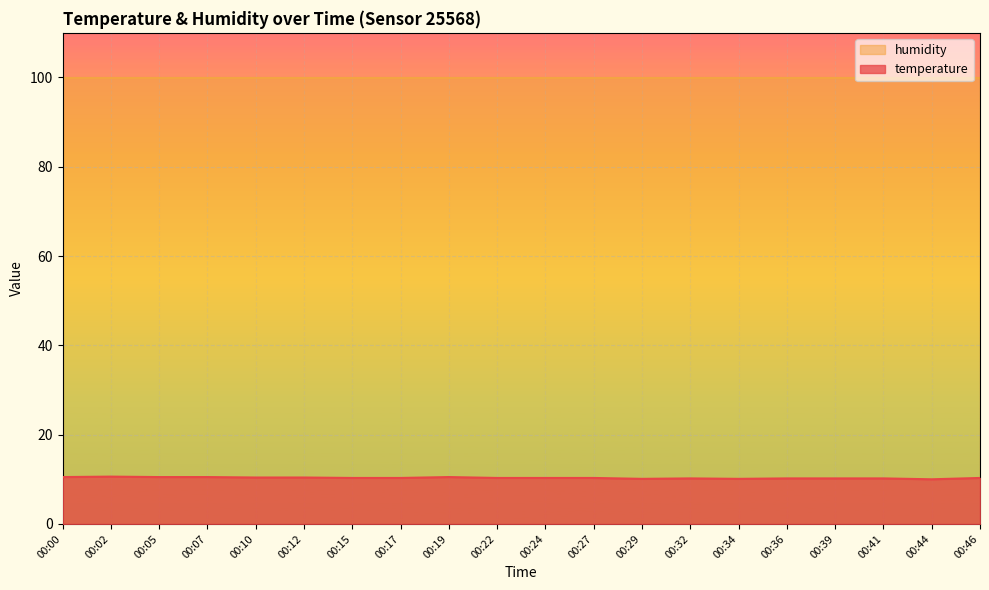

What is the sum of the values at 00:44 and 00:29?

20.1